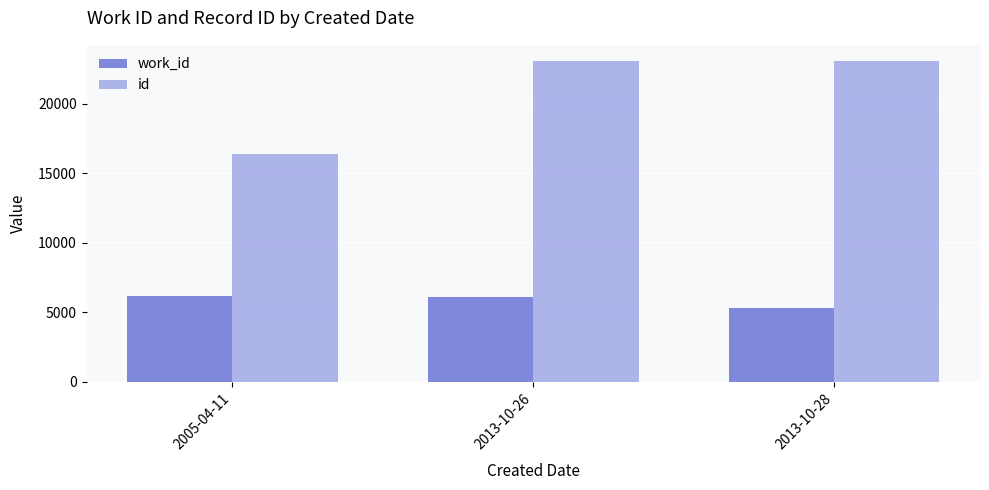

The value of id at 2013-10-26 is 4689. True or false?

False